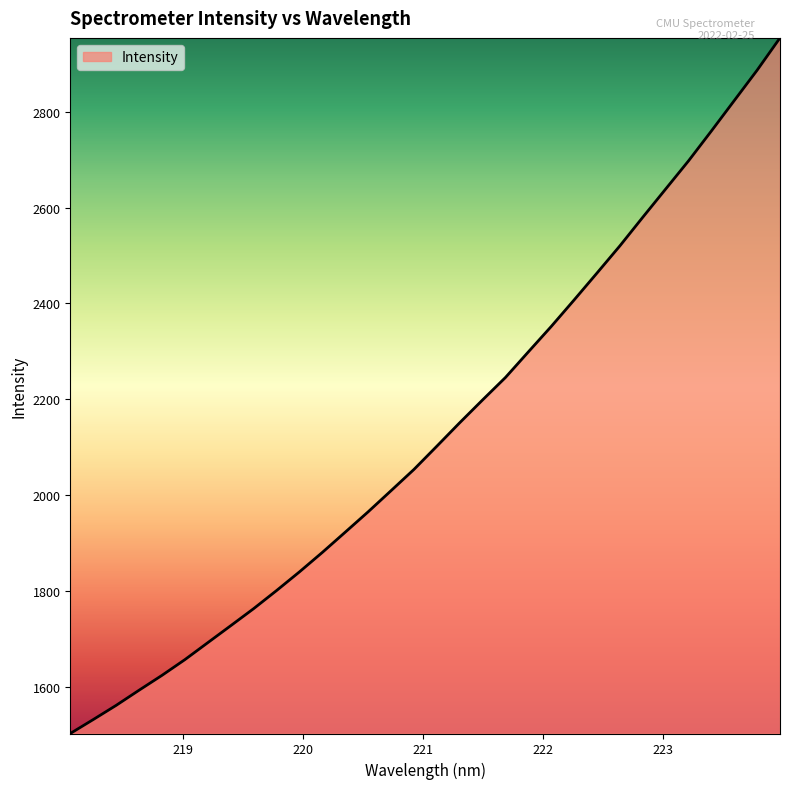

What is the difference between the second highest and second lowest values?

1354.2